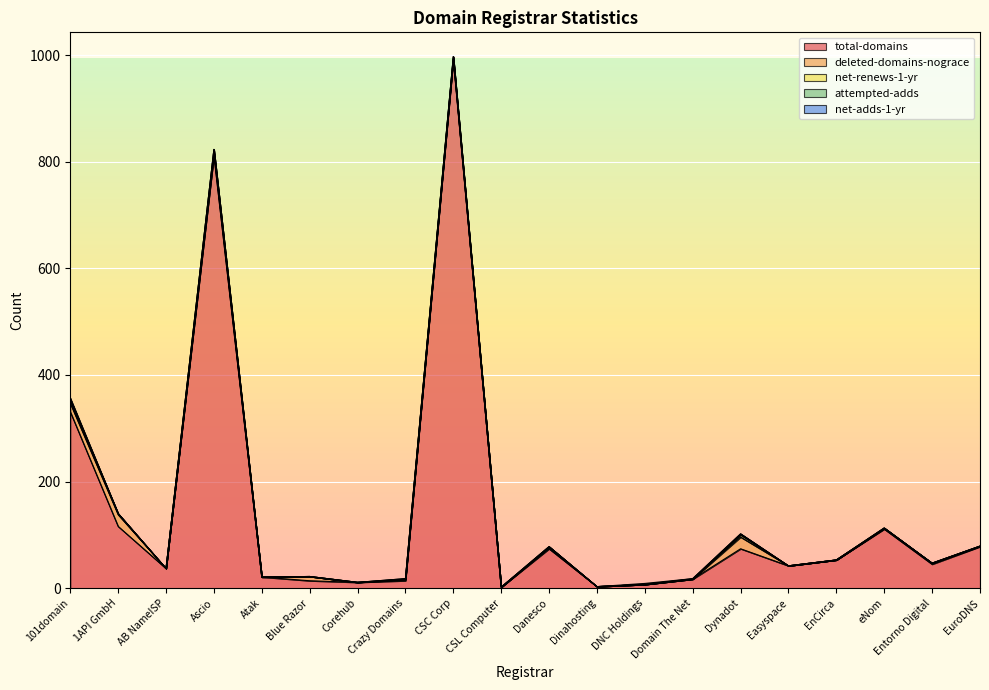

How many times do attempted-adds and net-adds-1-yr cross each other?

1